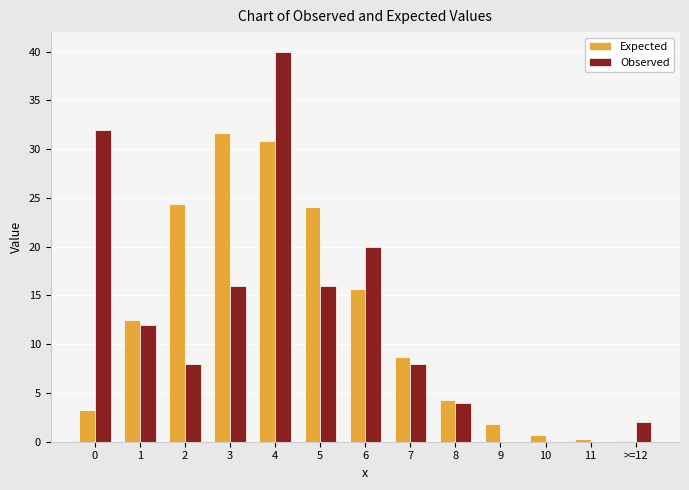

Reading right to left, list all the values displayed in this chart.

Expected: >=12=0.1	11=0.3	10=0.7	9=1.8	8=4.2	7=8.7	6=15.6	5=24.0	4=30.8	3=31.6	2=24.3	1=12.5	0=3.2
Observed: >=12=2.0	11=0.0	10=0.0	9=0.0	8=4.0	7=8.0	6=20.0	5=16.0	4=40.0	3=16.0	2=8.0	1=12.0	0=32.0